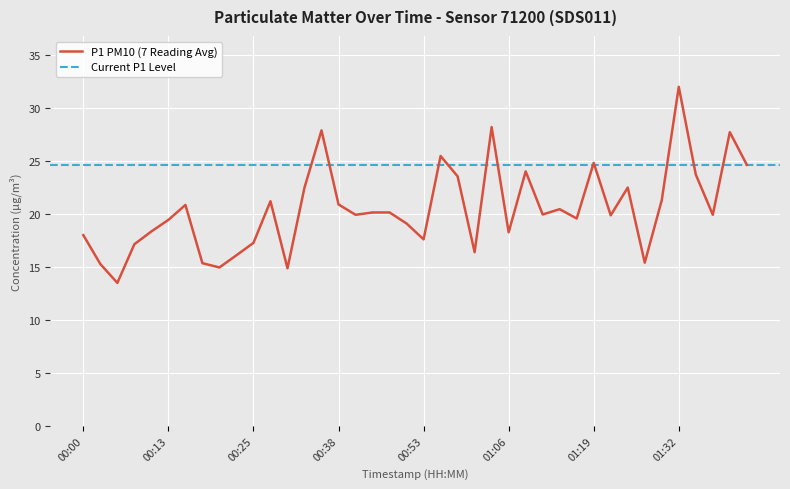

How many values are below 19?

14